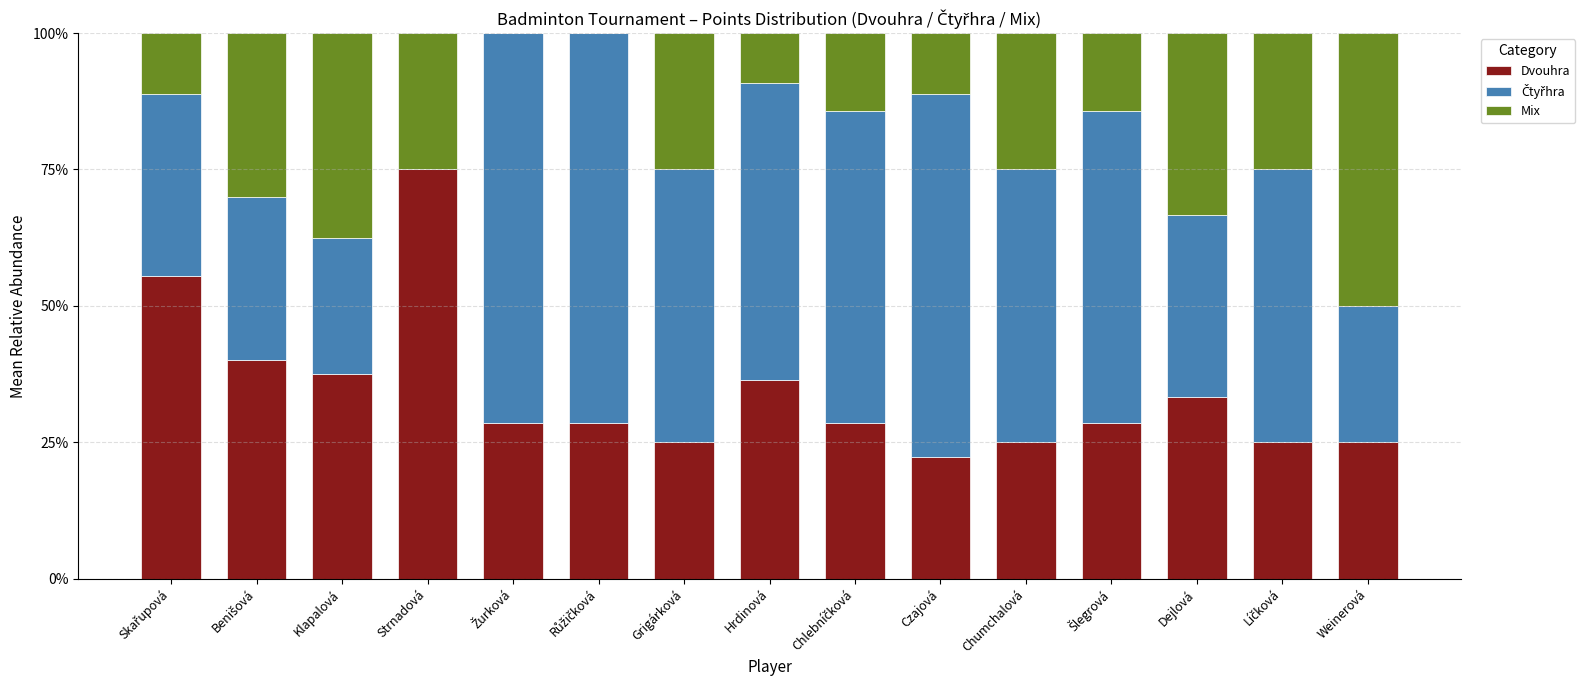

Which category has the highest value in the Dvouhra series?

Strnadová